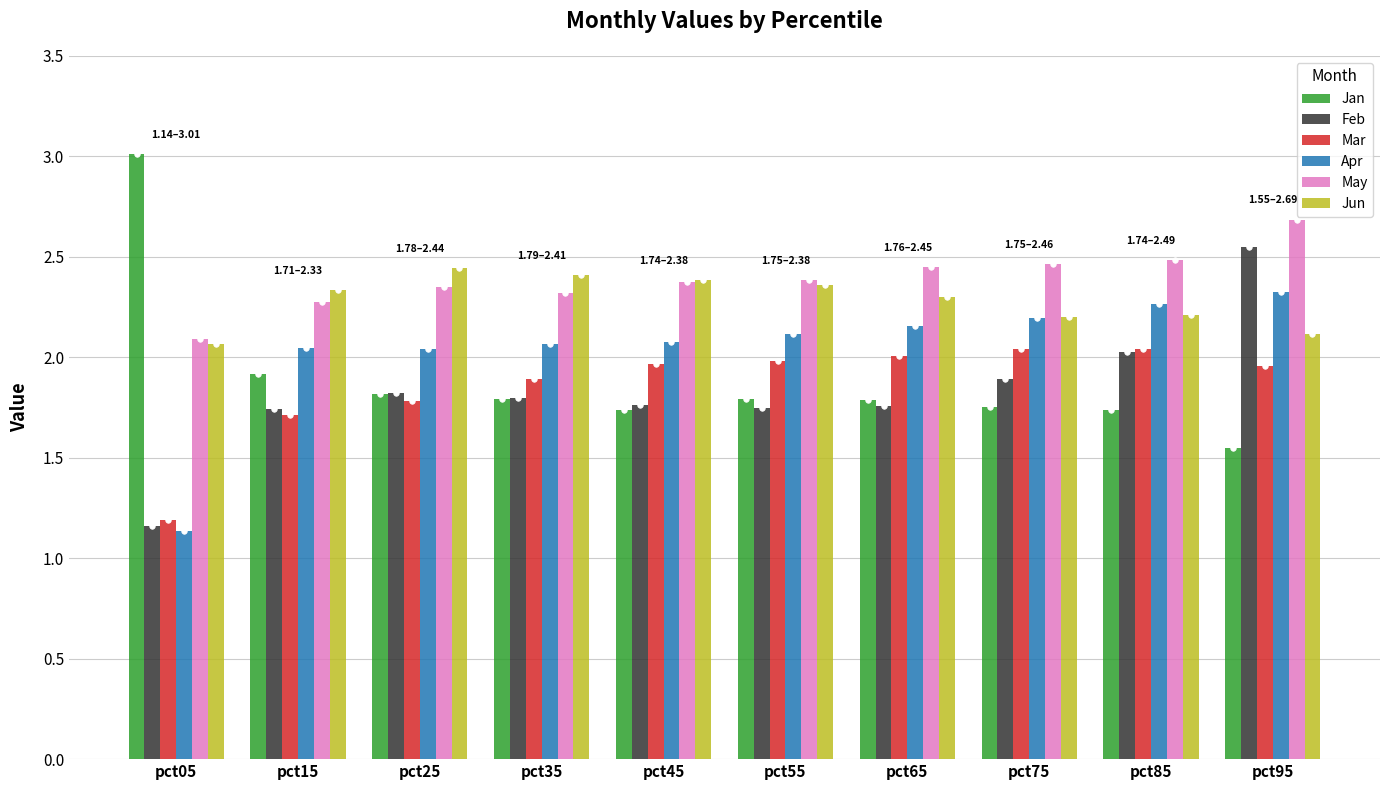

What is the difference between the maximum and minimum values in the Jun series?

0.4